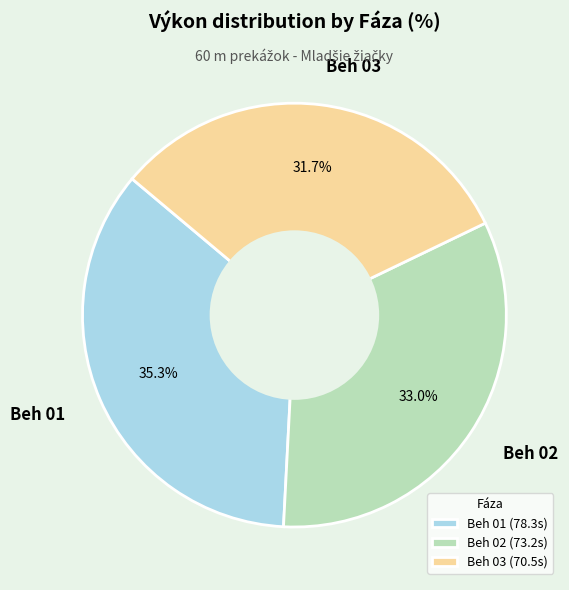

Combined, what portion of the pie is Beh 01 and Beh 02?

68.3%